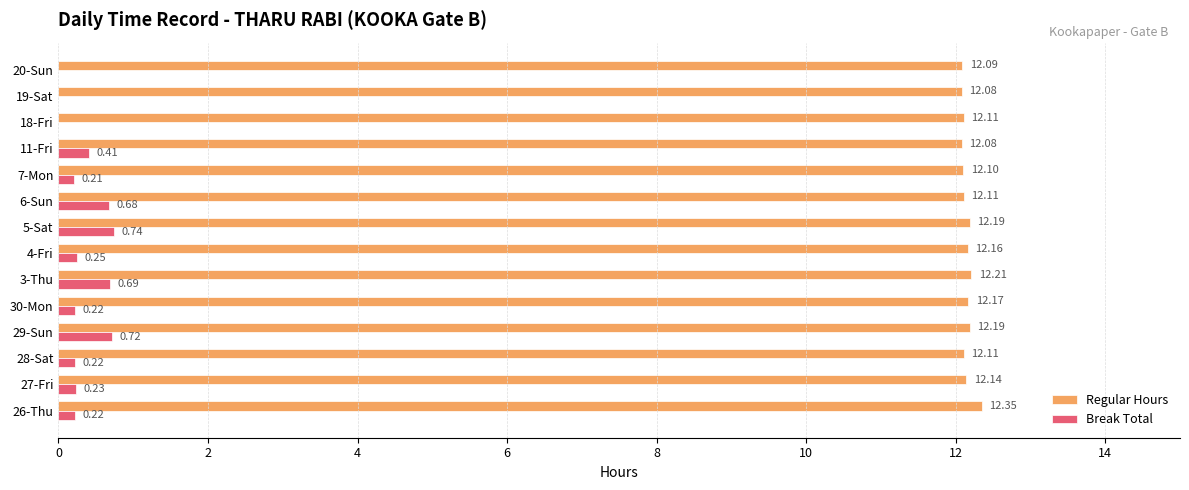

At which category is the sum across all series the highest?

5-Sat